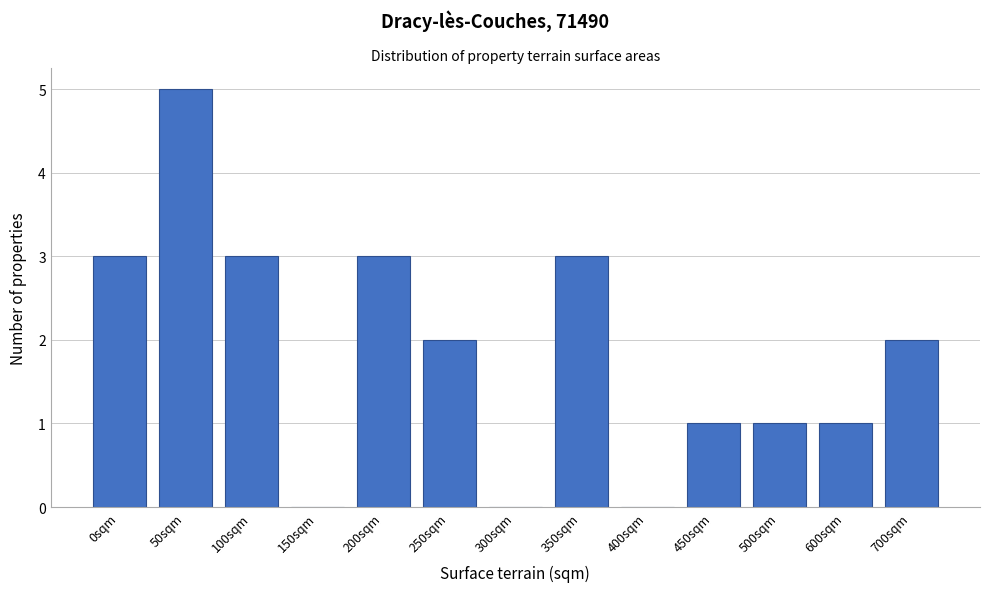

Reading left to right, what are all the values shown in this chart?

0sqm=3	50sqm=5	100sqm=3	150sqm=0	200sqm=3	250sqm=2	300sqm=0	350sqm=3	400sqm=0	450sqm=1	500sqm=1	600sqm=1	700sqm=2